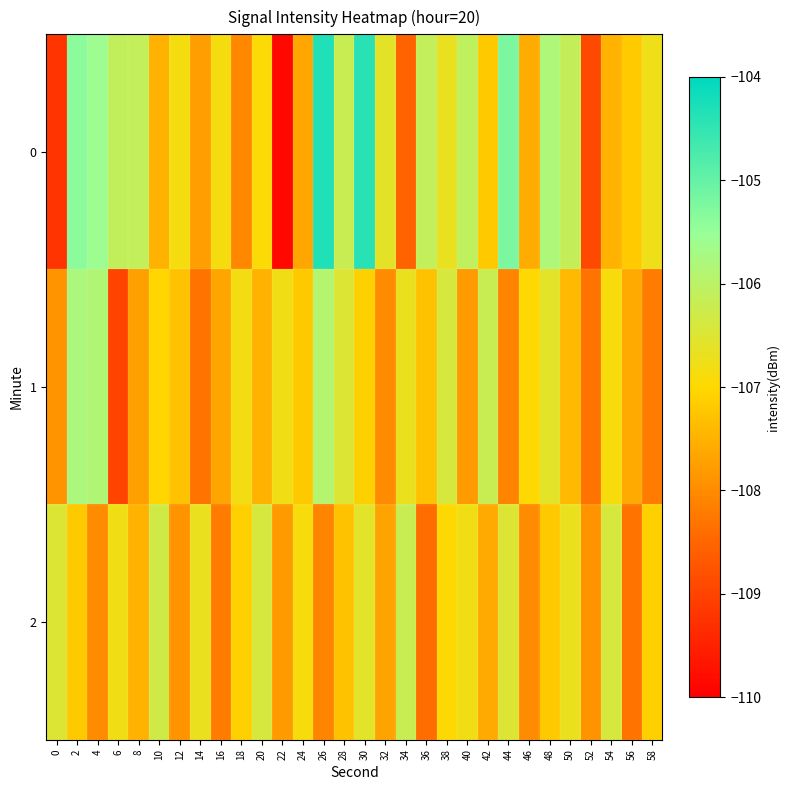

Reading left to right, what are all the values shown in this chart?

0: 0=-109.2	2=-105.4	4=-105.6	6=-106.1	8=-106.1	10=-107.5	12=-106.9	14=-107.8	16=-106.9	18=-108.0	20=-106.9	22=-109.9	24=-107.6	26=-104.3	28=-106.2	30=-104.4	32=-106.6	34=-108.5	36=-106.1	38=-106.7	40=-106.1	42=-107.2	44=-105.2	46=-107.6	48=-105.8	50=-106.2	52=-108.9	54=-107.5	56=-107.2	58=-106.7
1: 0=-107.9	2=-105.8	4=-105.9	6=-109.0	8=-107.7	10=-107.0	12=-107.3	14=-108.3	16=-107.7	18=-106.8	20=-107.5	22=-106.8	24=-107.2	26=-105.9	28=-106.5	30=-107.1	32=-108.0	34=-106.7	36=-107.3	38=-106.4	40=-107.8	42=-106.2	44=-108.1	46=-107.0	48=-106.6	50=-107.4	52=-108.3	54=-106.9	56=-107.6	58=-108.2
2: 0=-106.5	2=-107.2	4=-108.0	6=-106.8	8=-107.5	10=-106.3	12=-107.9	14=-106.7	16=-108.2	18=-107.1	20=-106.4	22=-107.8	24=-106.9	26=-108.1	28=-107.3	30=-106.6	32=-107.7	34=-106.2	36=-108.4	38=-107.0	40=-106.8	42=-107.6	44=-106.5	46=-108.0	48=-107.2	50=-106.7	52=-107.9	54=-106.4	56=-108.3	58=-107.1